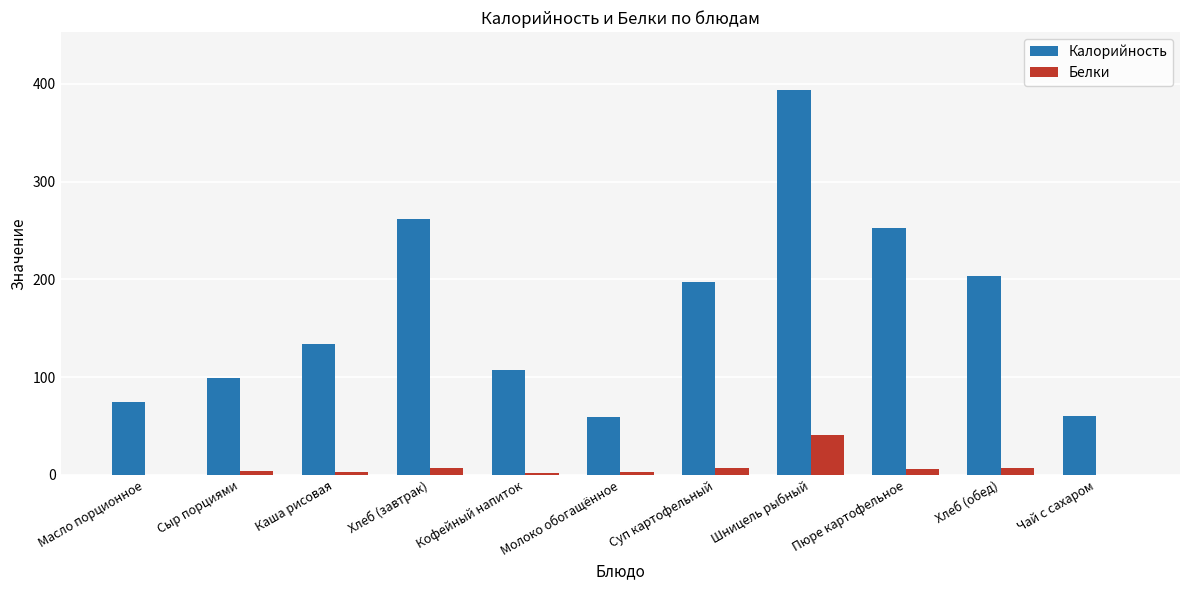

Which label corresponds to the largest value in the chart?

Шницель рыбный